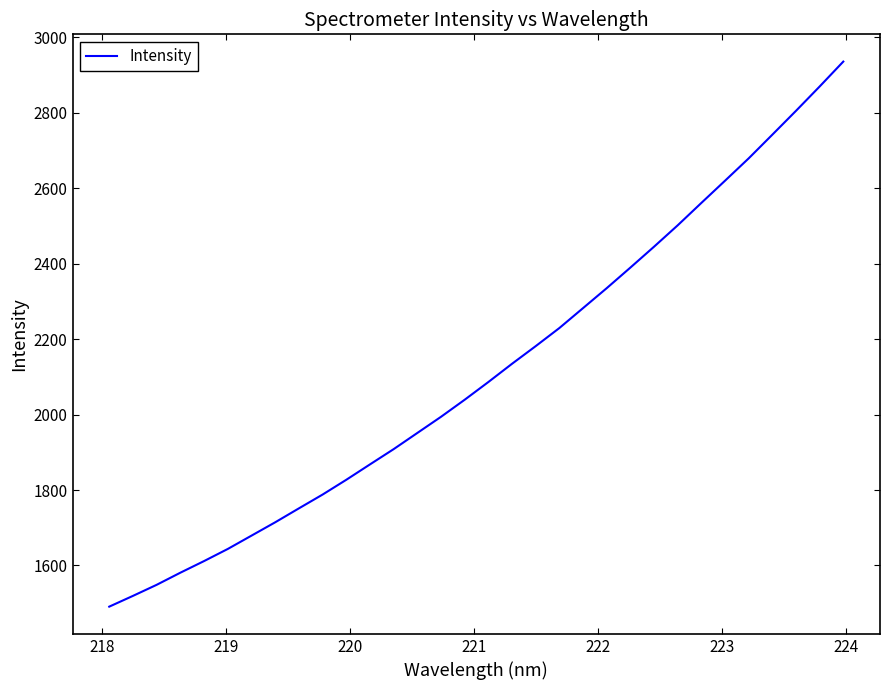

What is the difference between the maximum and minimum values?

1445.1